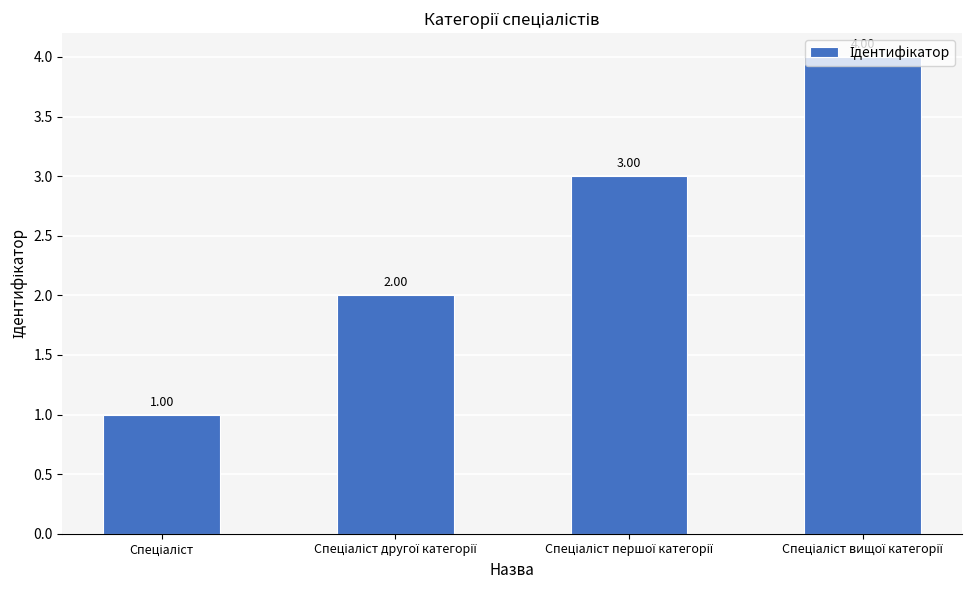

How many bars are there in total?

4